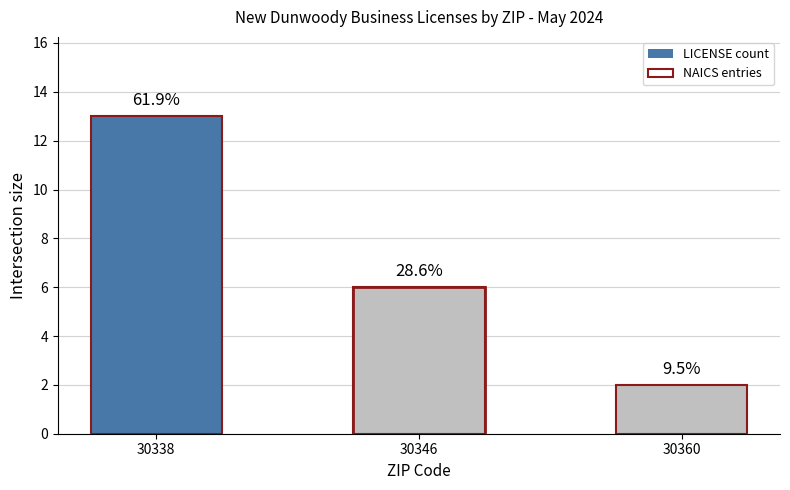

What is the difference between the maximum and minimum values in the NAICS entries series?

11